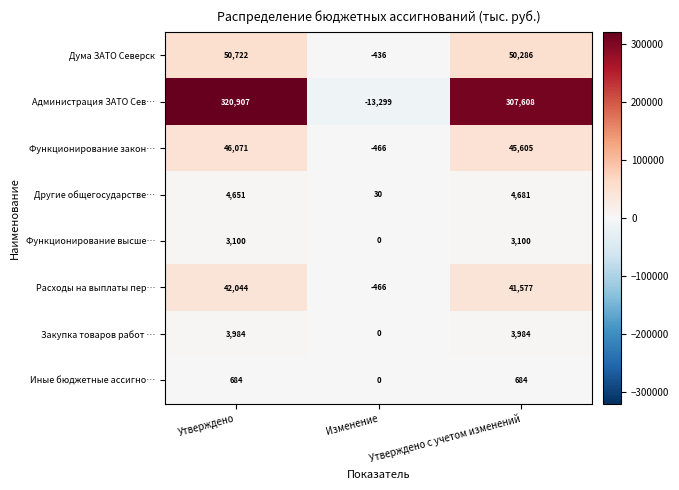

What is the greatest value displayed?

320907